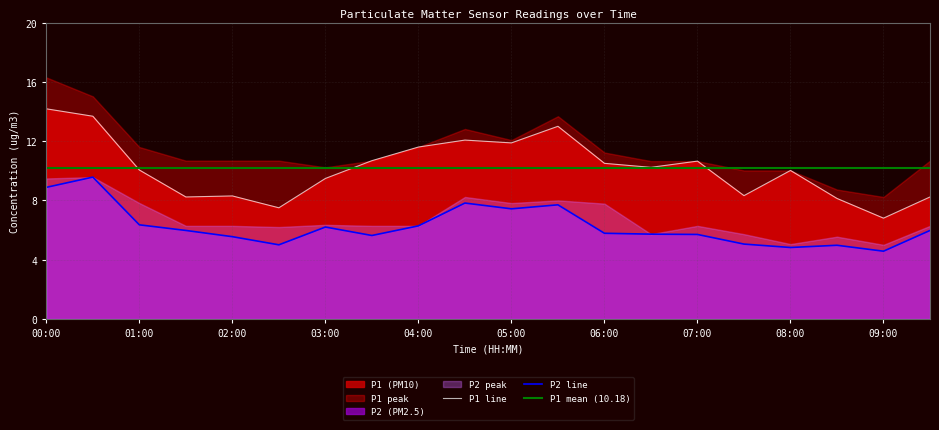

Which has a higher value, 05:00 or 08:30?

05:00